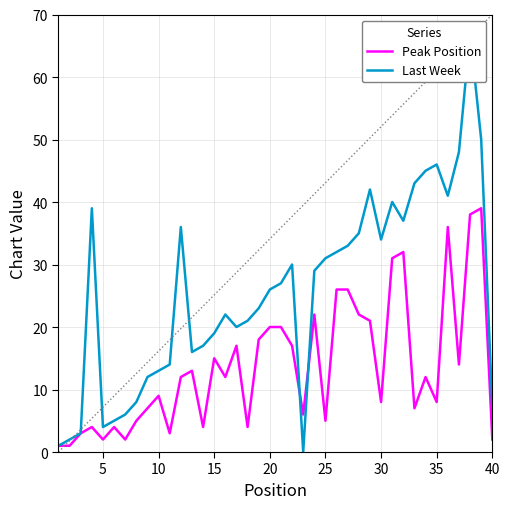

True or false: Last Week has a value of 4 at 35.

False